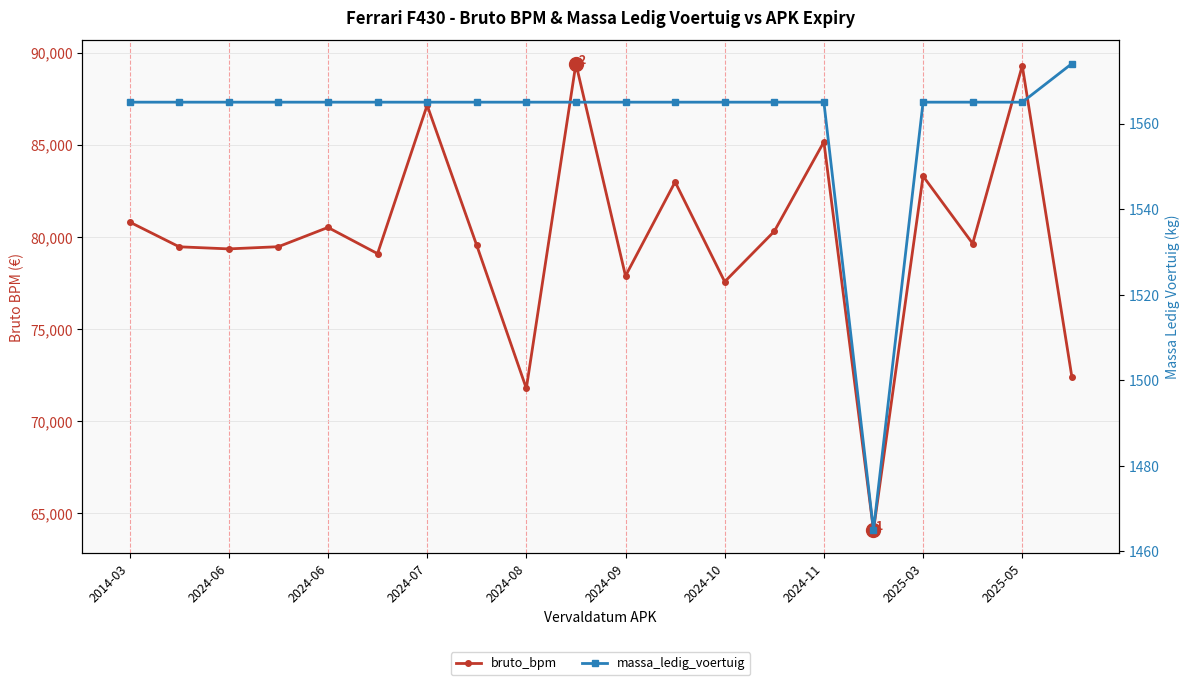

What is the sum of all massa_ledig_voertuig values?

31209